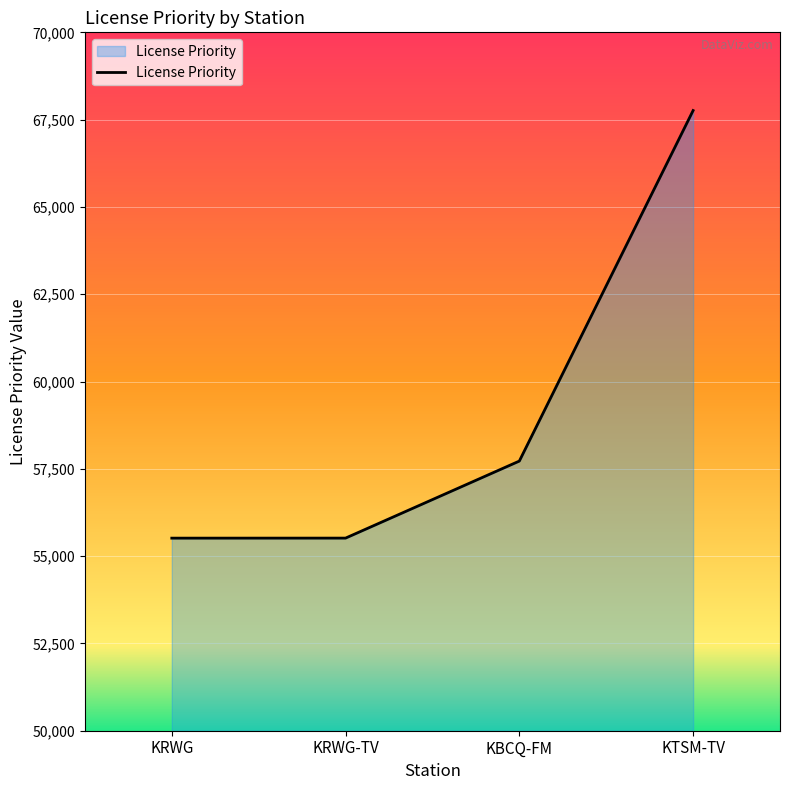

How many lines are shown in the chart?

1